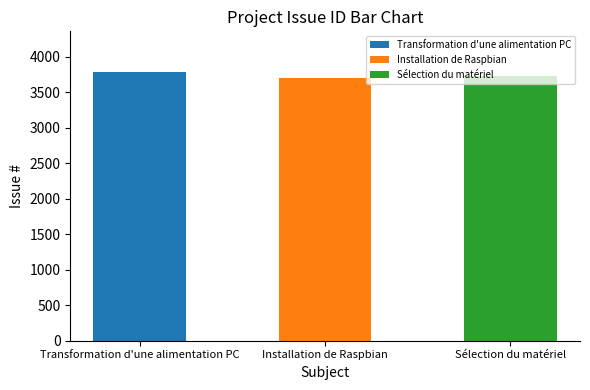

Rank the categories by value from highest to lowest.

Transformation d'une alimentation PC, Sélection du matériel, Installation de Raspbian